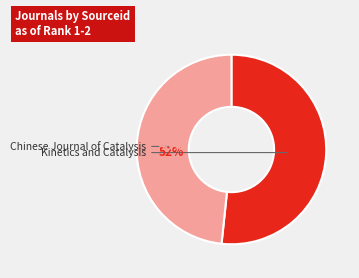

Which slice is the smallest?

Chinese Journal of Catalysis